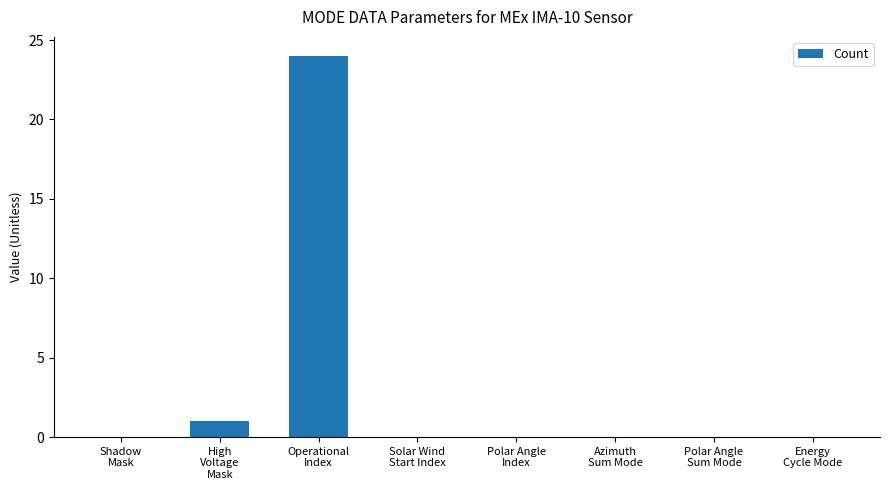

What is the sum of all values?

25